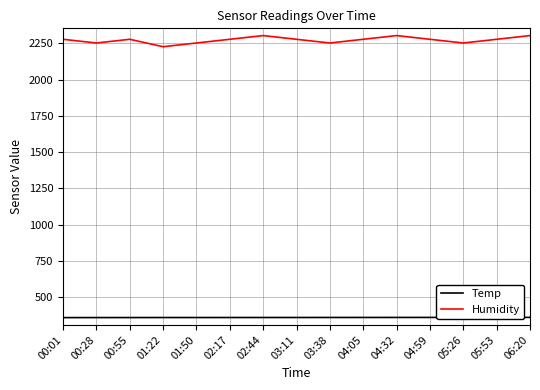

What is the difference between the highest and lowest values at 01:22?

1868.0